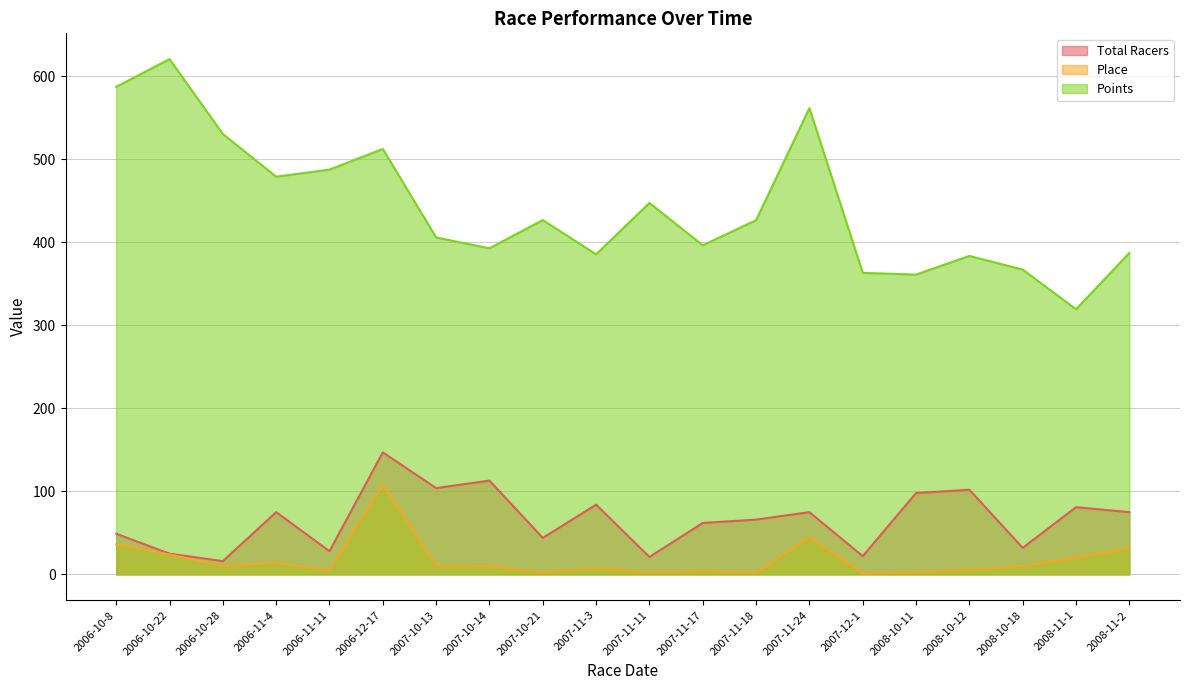

What is the label of the 13th point from the left?

2007-11-18